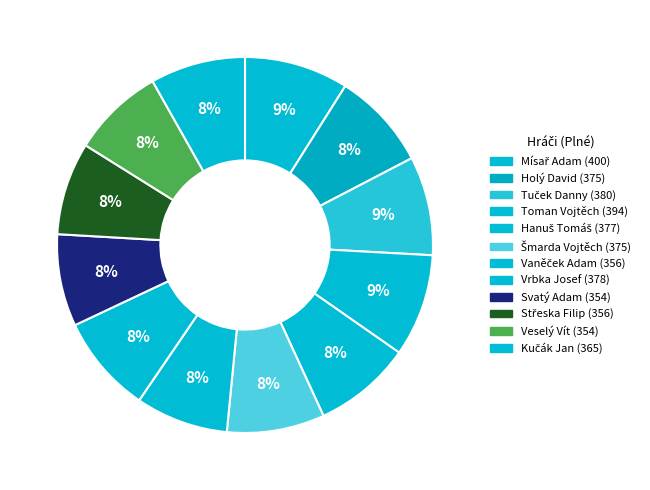

How many slices are in this pie chart?

12